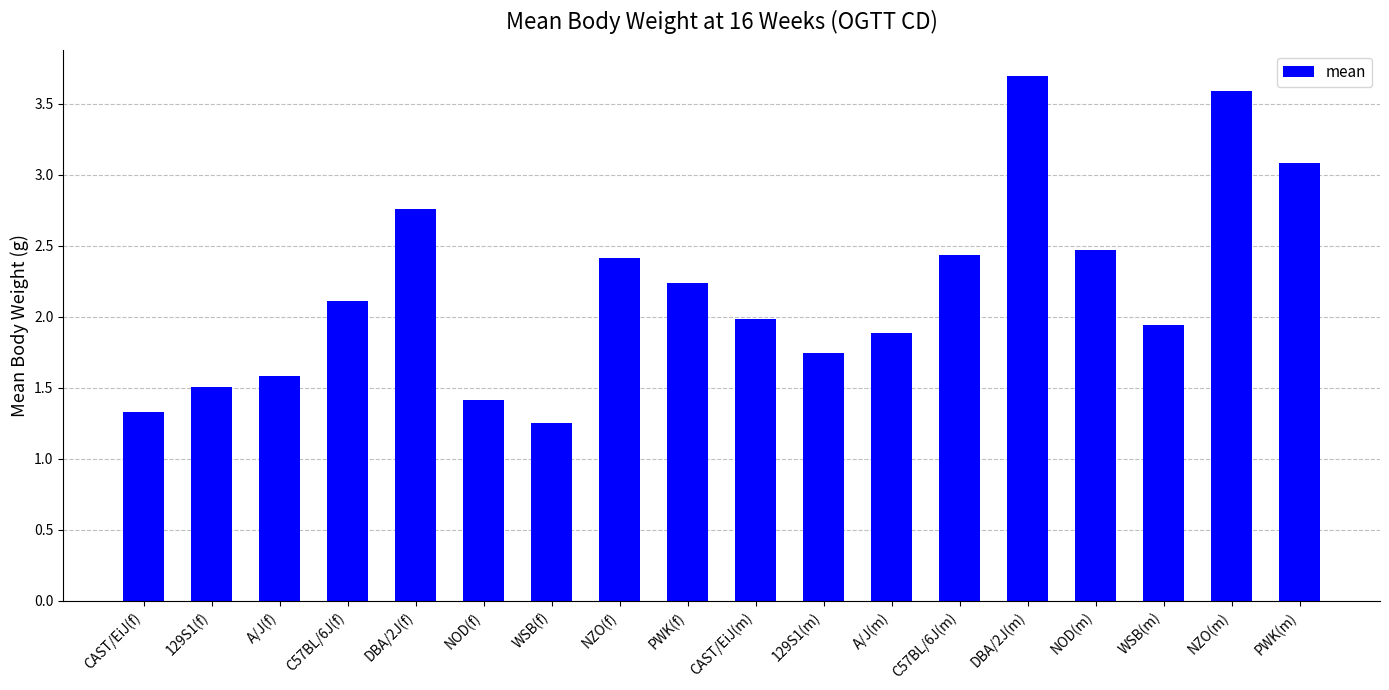

What is the change in value from CAST/EiJ(f) to C57BL/6J(m)?

+1.1